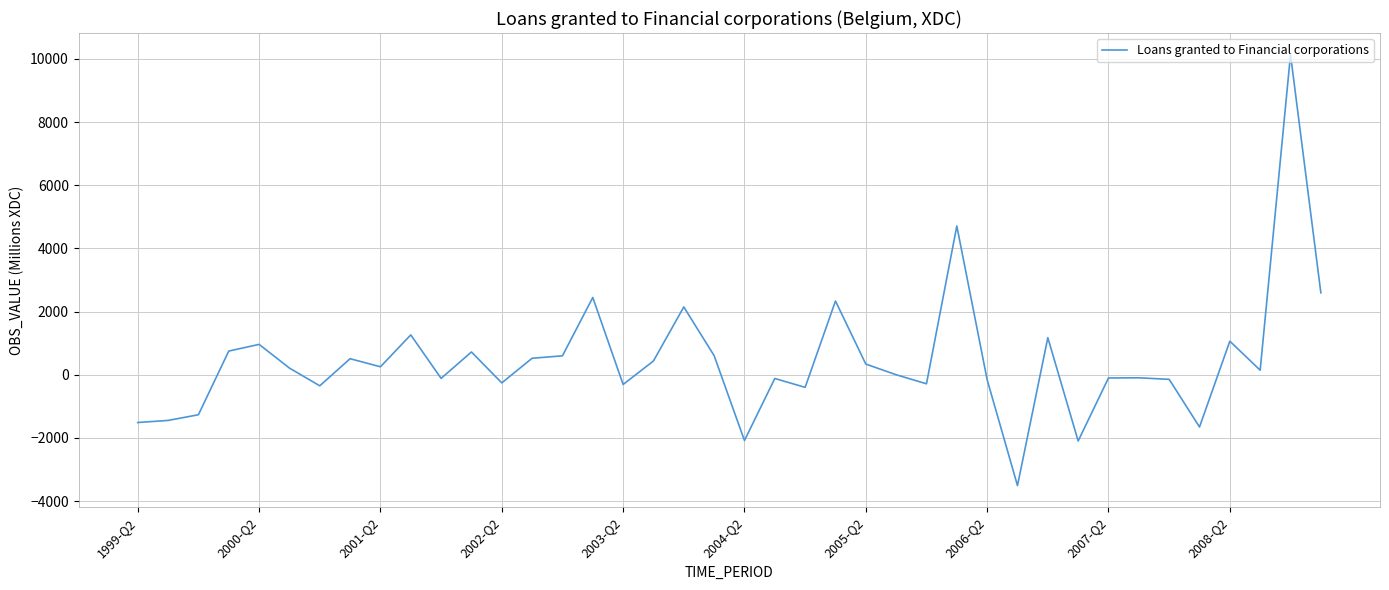

What is the maximum value shown in the chart?

10139.0